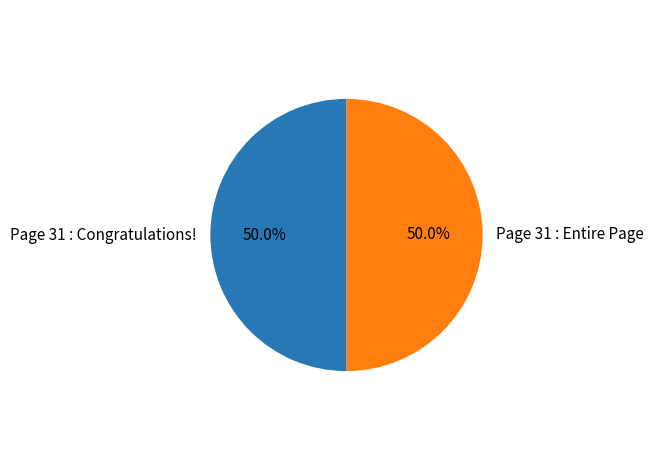

What percentage is the Page 31 : Congratulations! slice, to the nearest percent?

50%